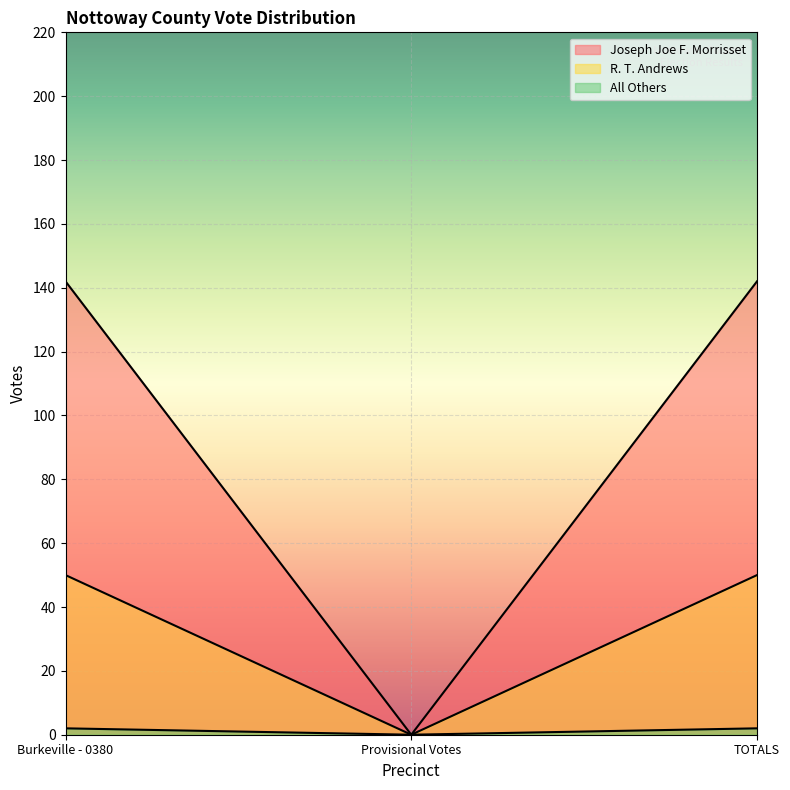

List the series in order of their overall mean, lowest first.

All Others, R. T. Andrews, Joseph Joe F. Morrisset